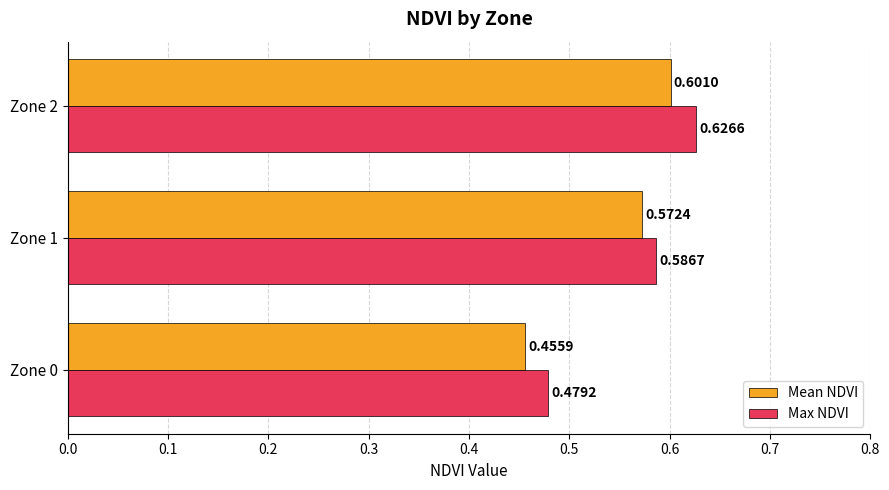

What is the sum of all Mean NDVI values?

1.6